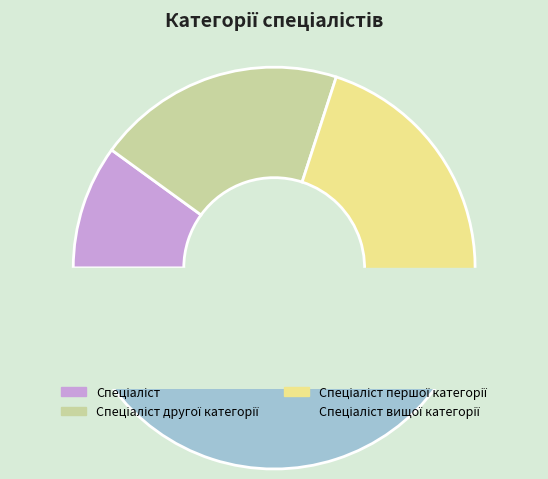

Rank the categories by value from lowest to highest.

Спеціаліст, Спеціаліст другої категорії, Спеціаліст першої категорії, Спеціаліст вищої категорії